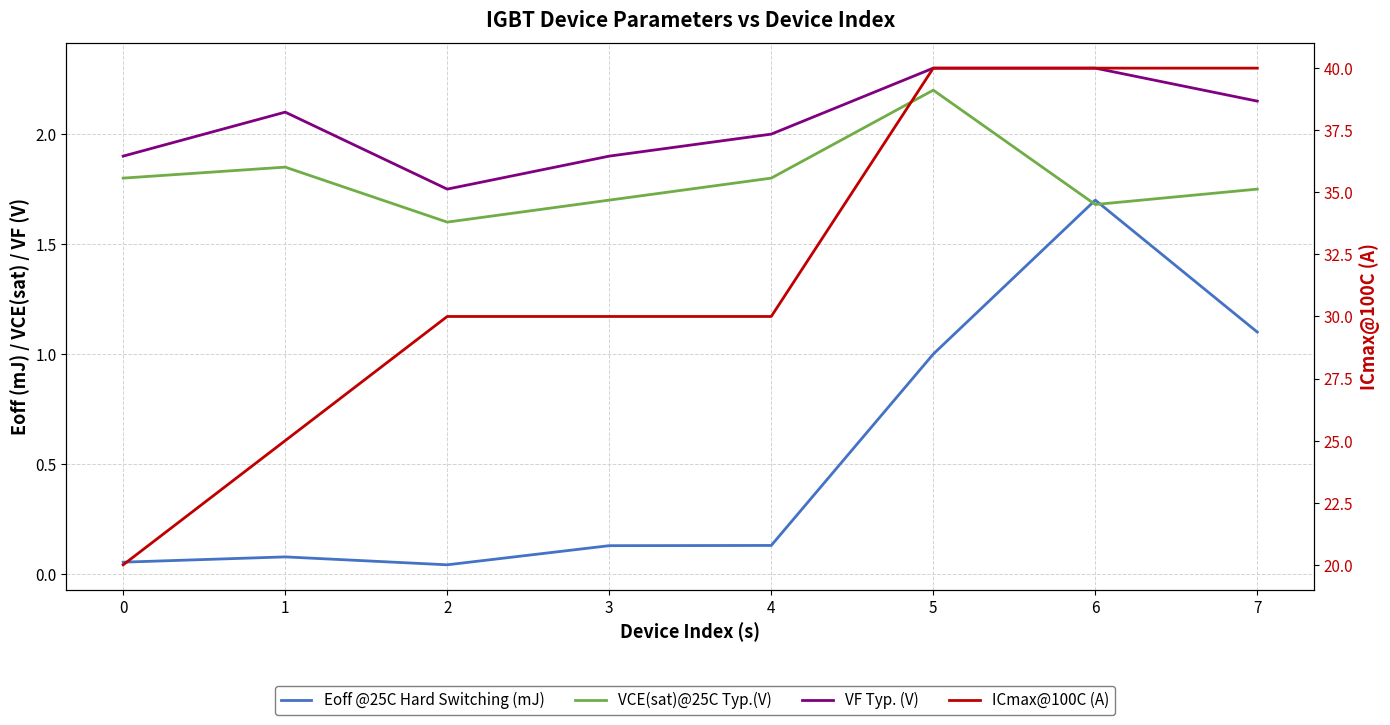

Which series has the largest range (max minus min)?

ICmax@100C (A)